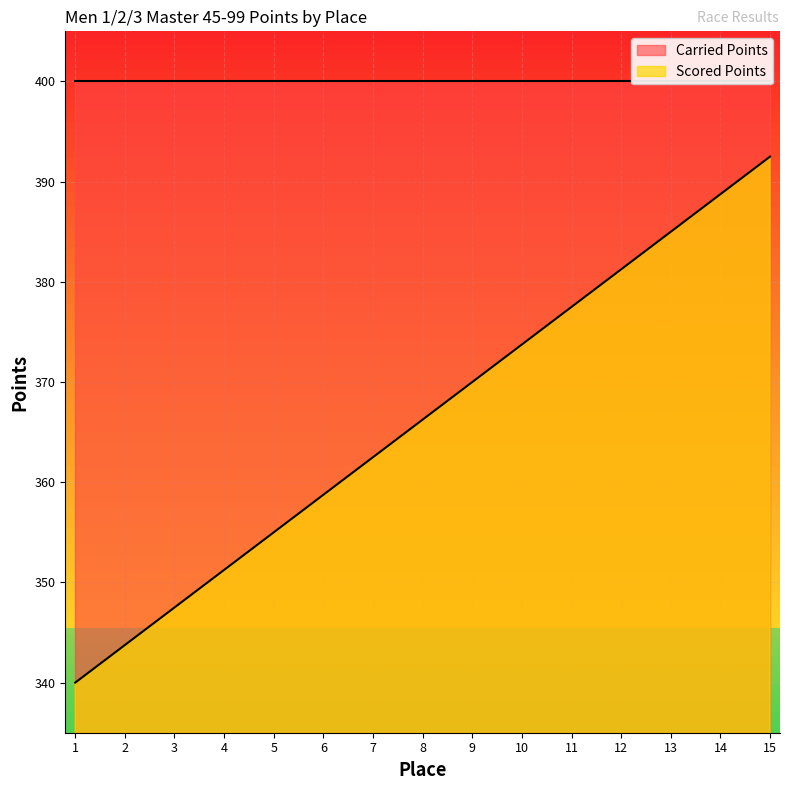

Count the number of categories in the chart.

15